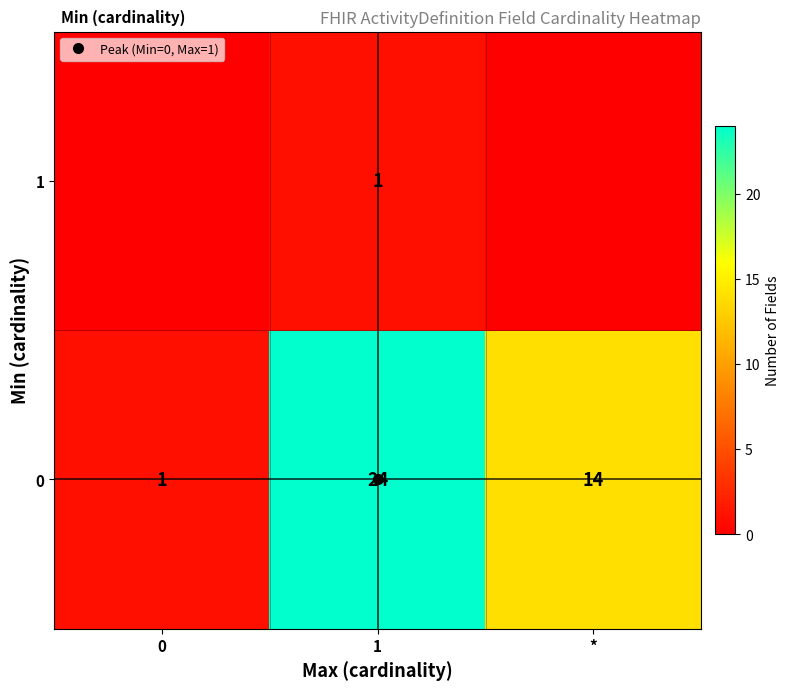

What is the difference between the 0 values at 1 and *?

10